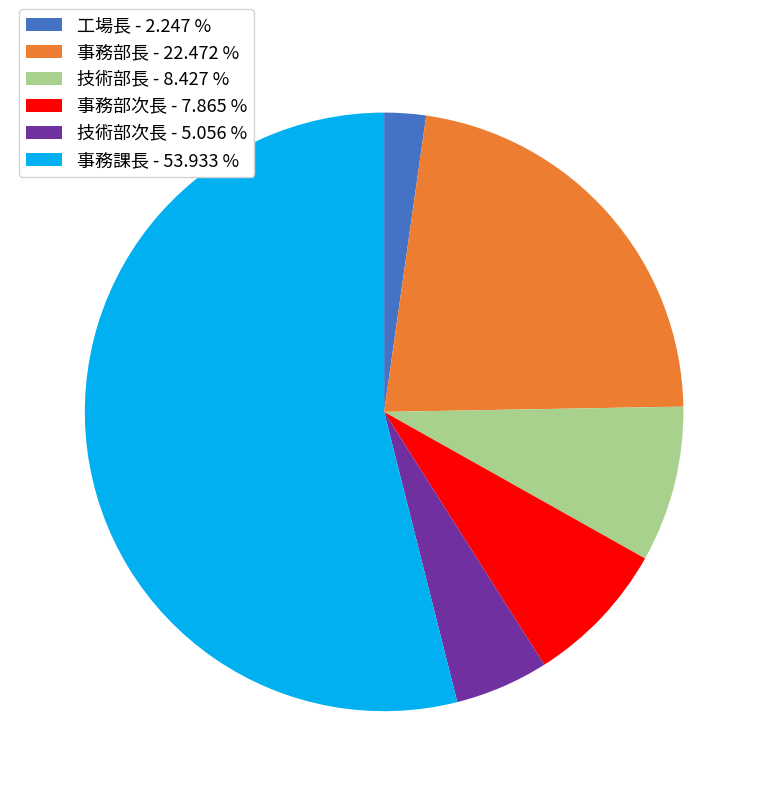

Is the sum of 事務部長 - 22.472 % and 工場長 - 2.247 % greater than half?

No